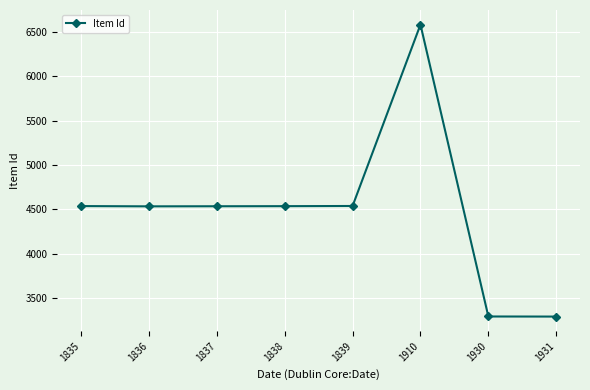

The value at 1838 is 2707. True or false?

False